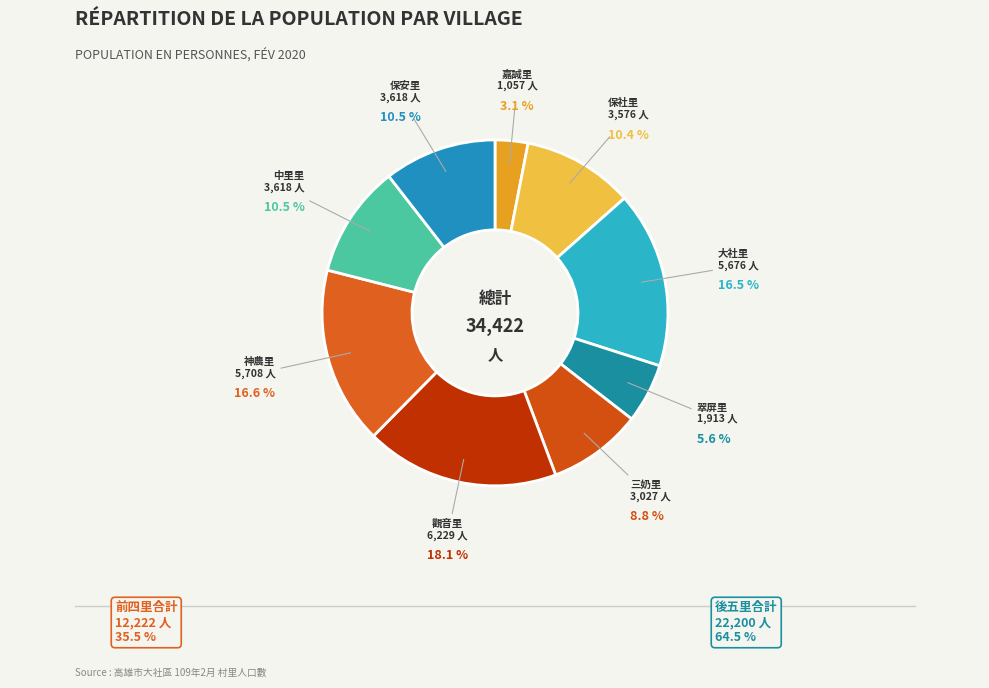

Between 保社里 and 觀音里, which is larger?

觀音里